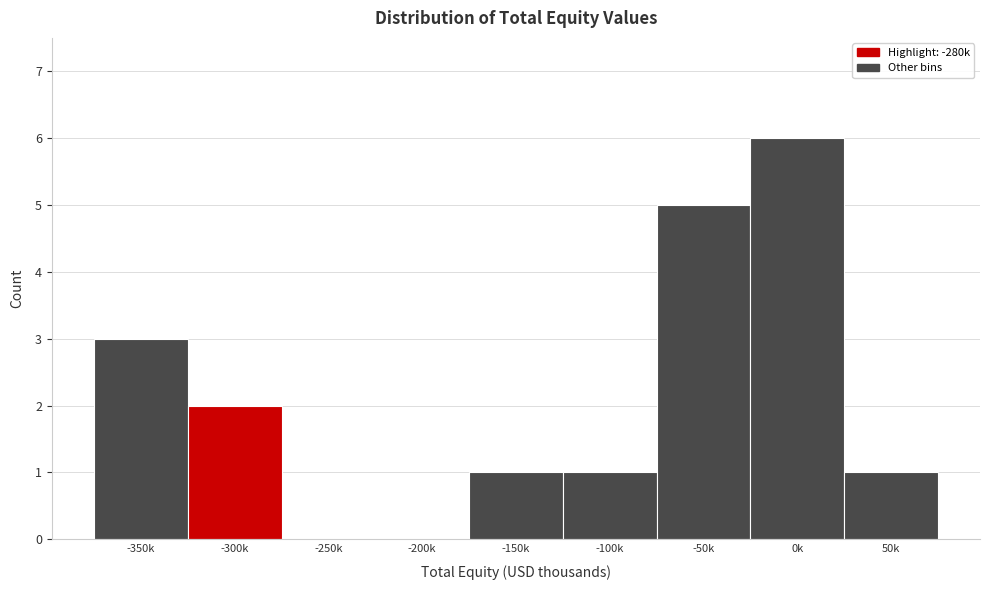

Reading left to right, list all the values displayed in this chart.

-350k=3	-300k=2	-250k=0	-200k=0	-150k=1	-100k=1	-50k=5	0k=6	50k=1